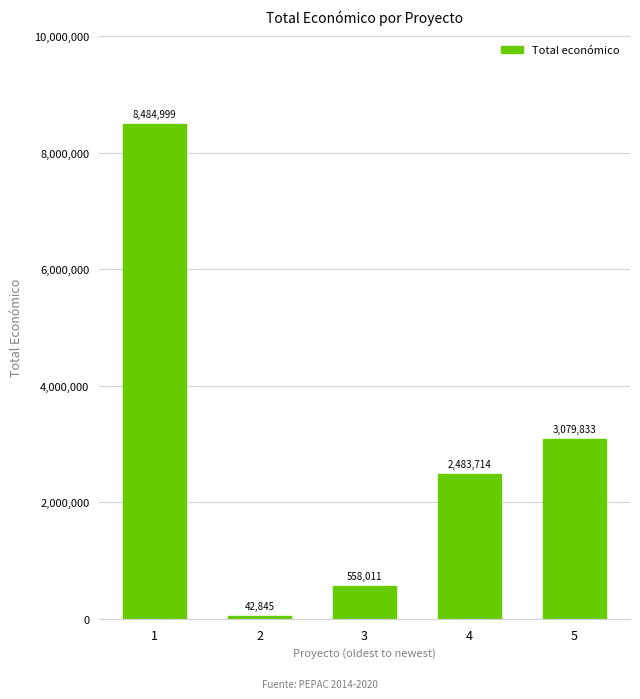

Does the chart contain stacked bars?

No